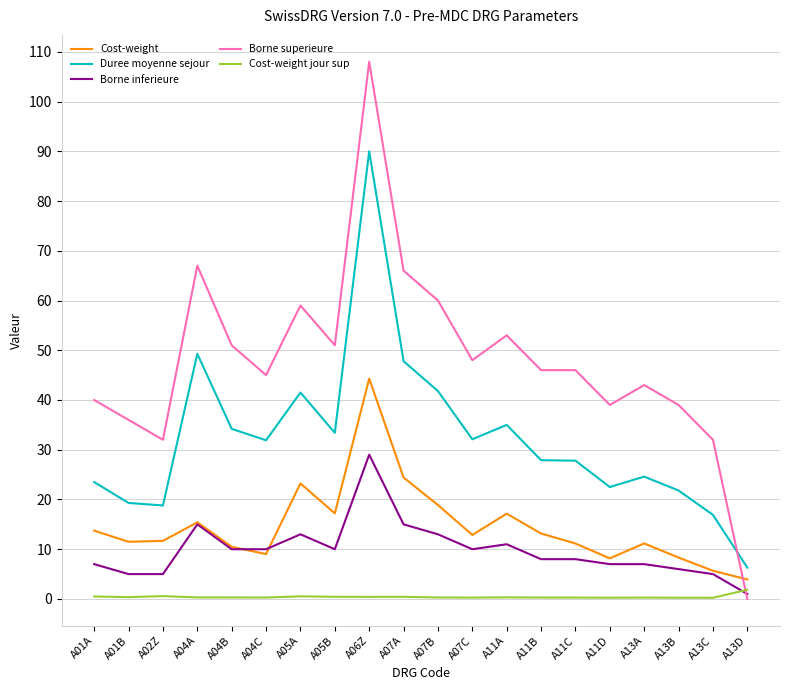

At which category is the sum across all series the highest?

A06Z